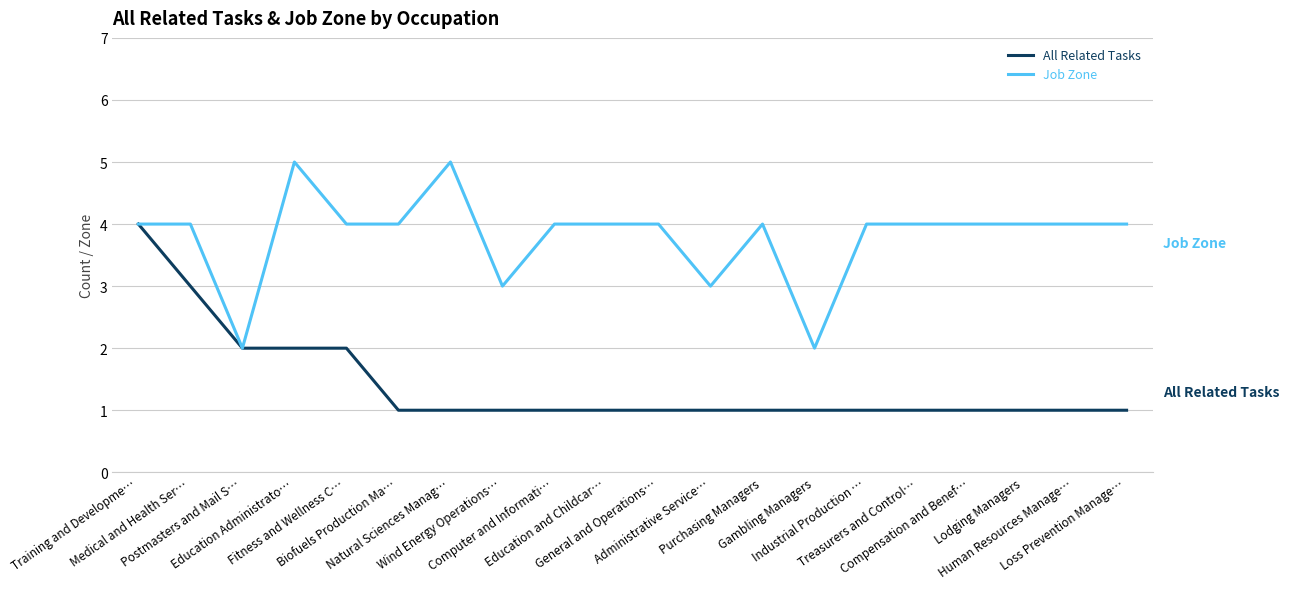

What is the maximum value shown in the chart?

5